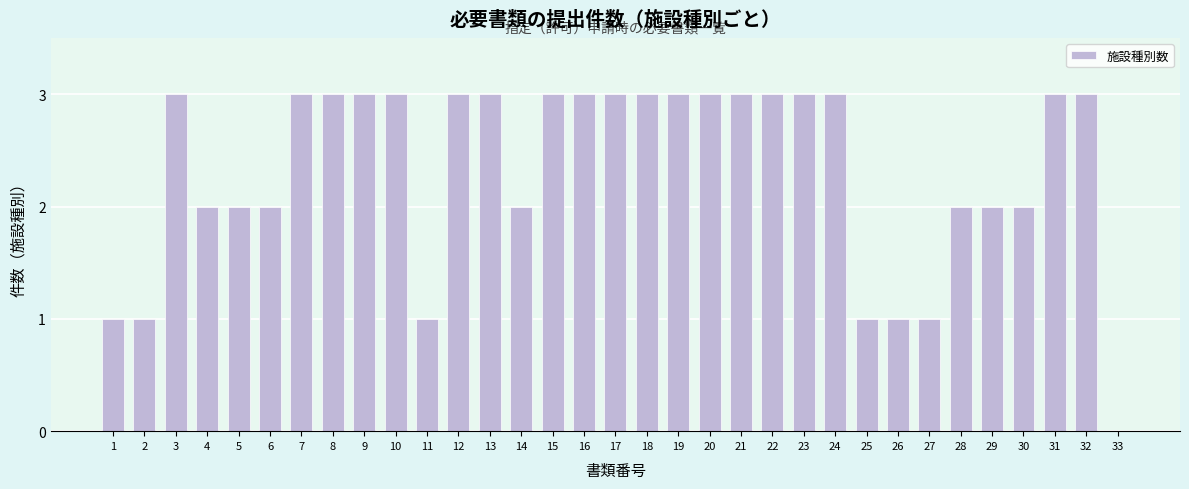

What value does the data have at 32?

3